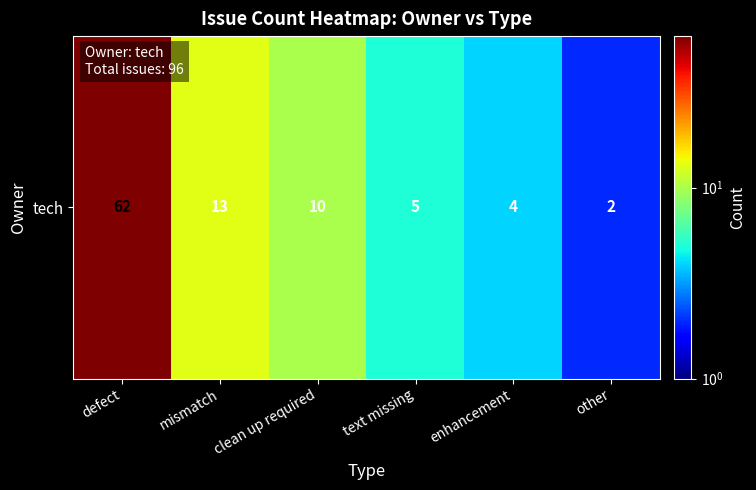

Which category has the lowest value across all series?

other